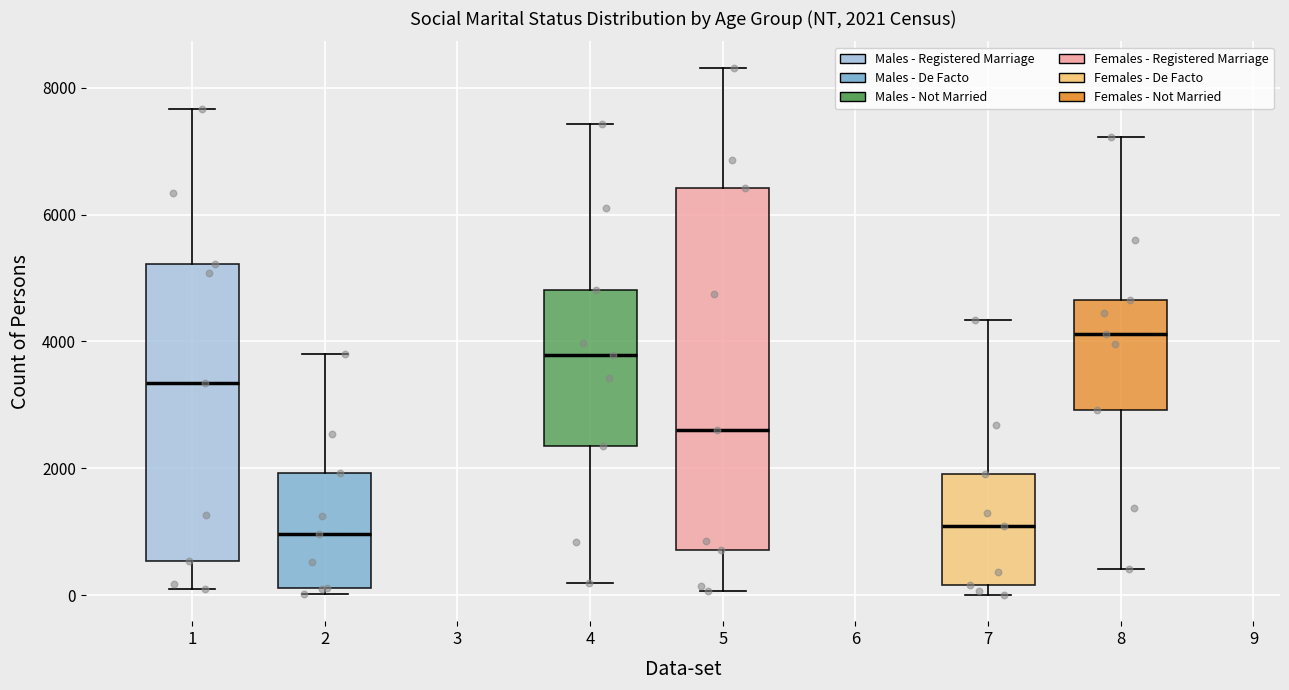

Which box is the tallest, from its lower edge to its upper edge?

5